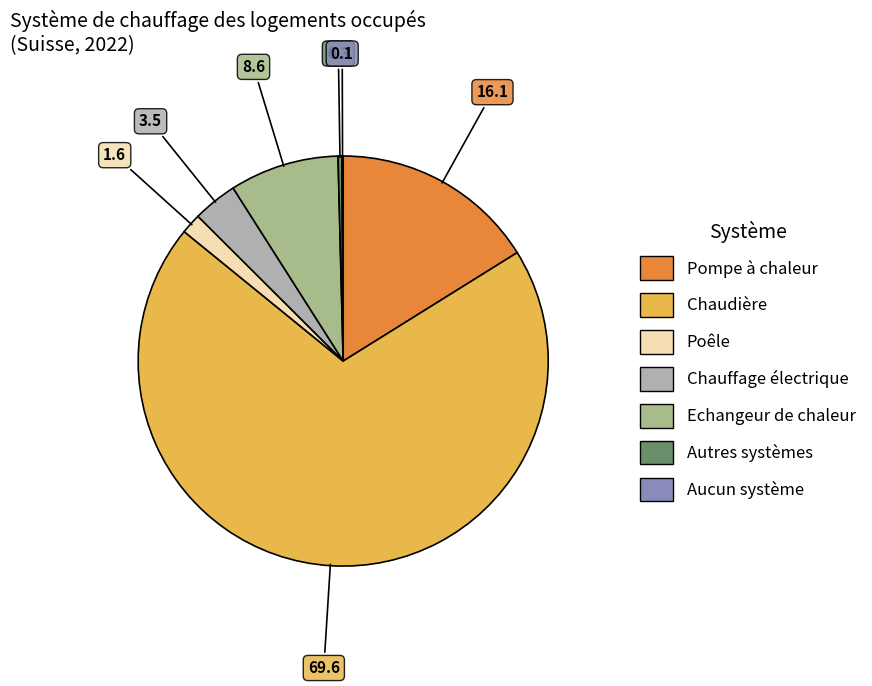

Which has a higher value, Chaudière or Autres systèmes?

Chaudière